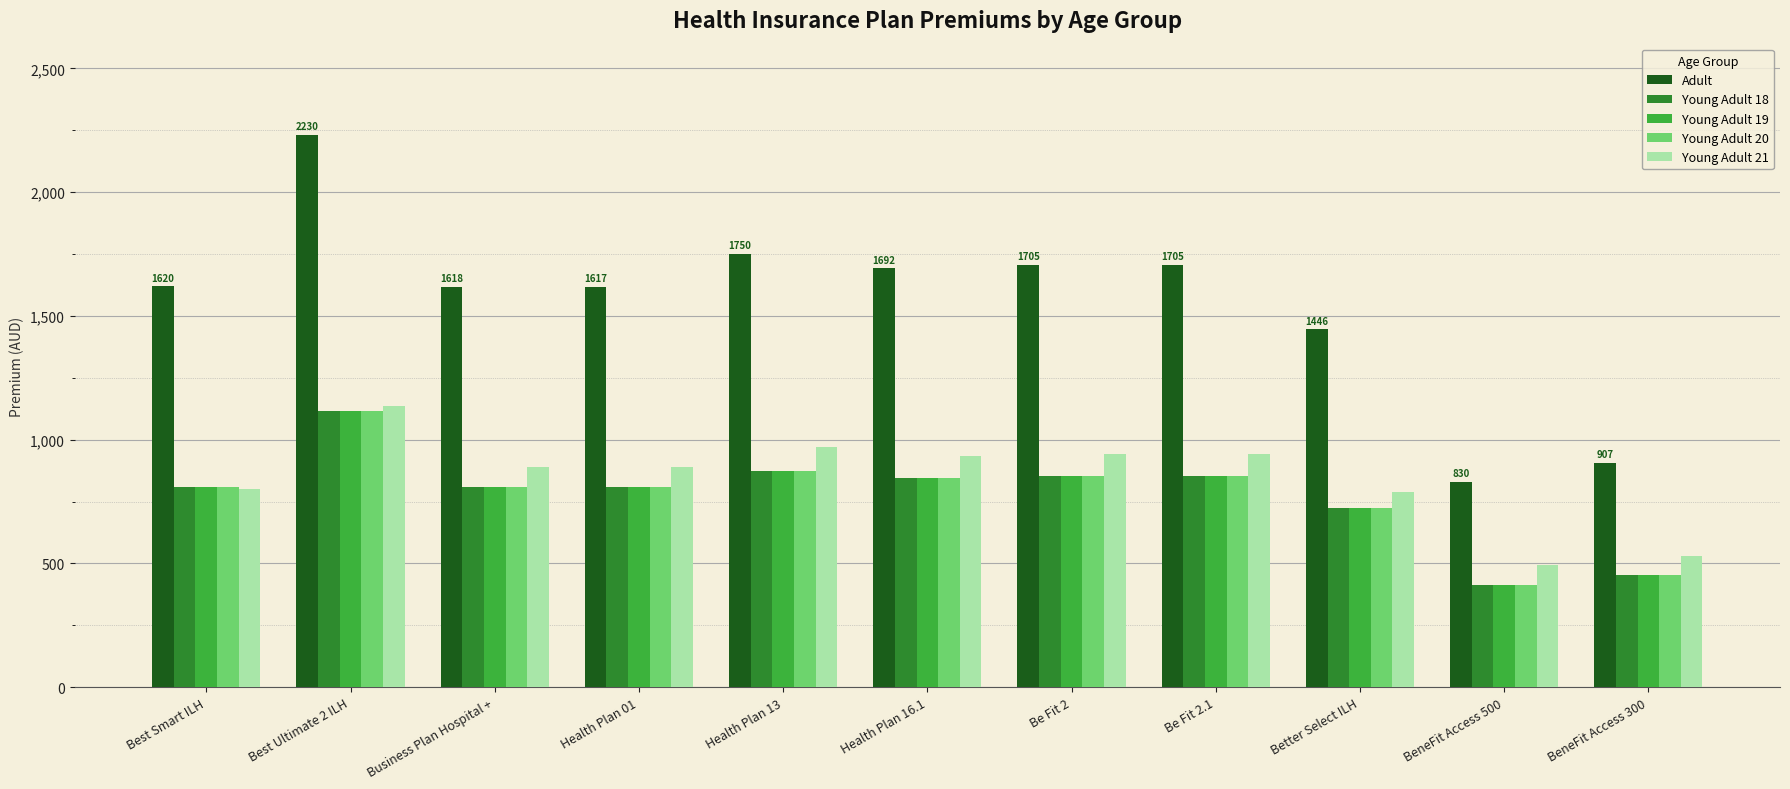

What is the spread (max minus min) of values at Business Plan Hospital +?

809.3